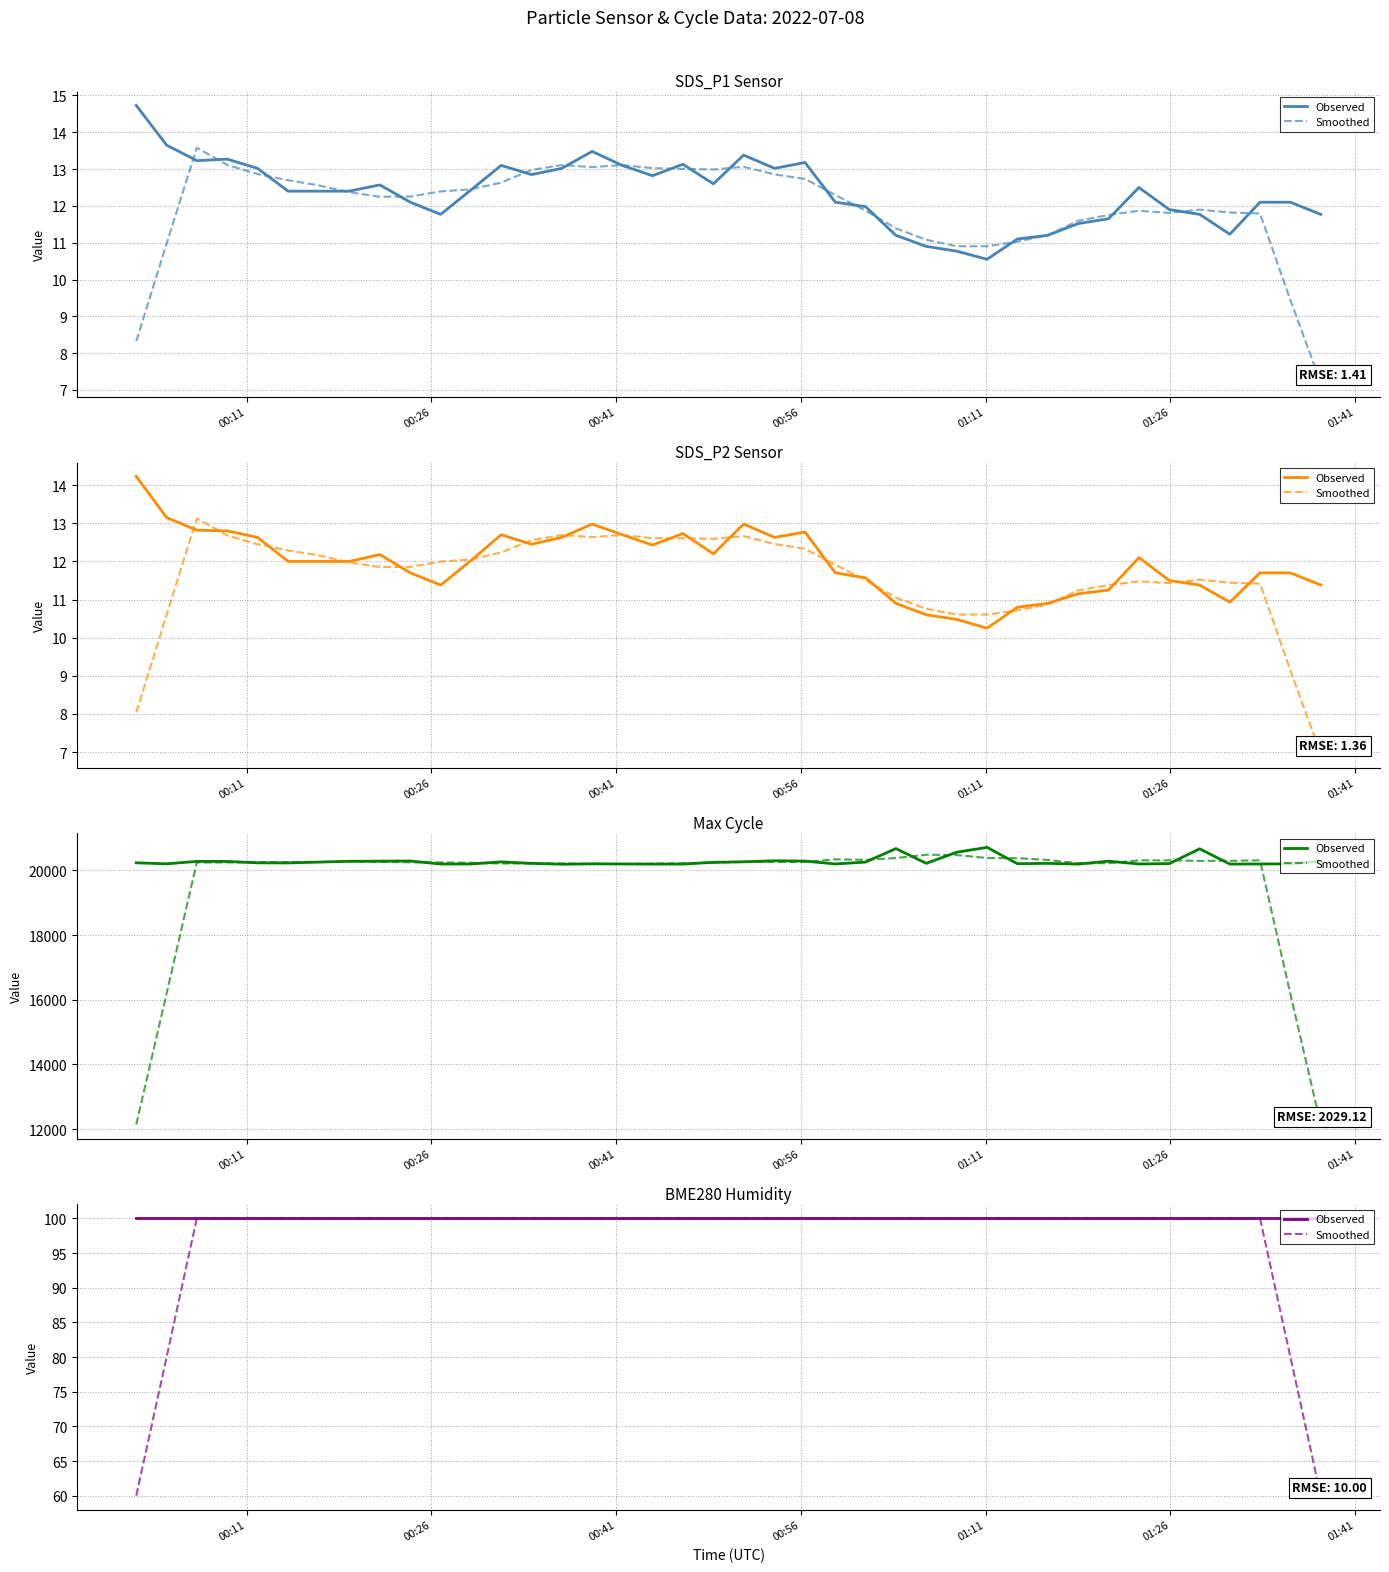

What is the difference between the second highest and minimum values in the Smoothed series?

40